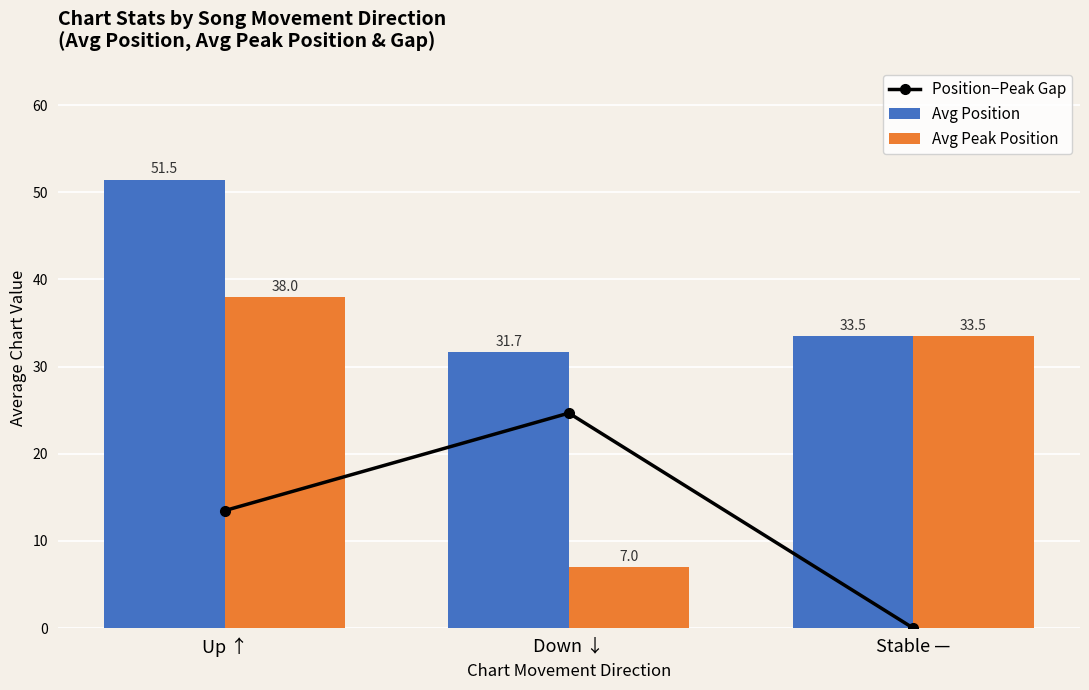

Reading right to left, transcribe all the data shown in this chart.

Position−Peak Gap: Stable —=0.0	Down ↓=24.7	Up ↑=13.5
Avg Position: Stable —=33.5	Down ↓=31.7	Up ↑=51.5
Avg Peak Position: Stable —=33.5	Down ↓=7.0	Up ↑=38.0